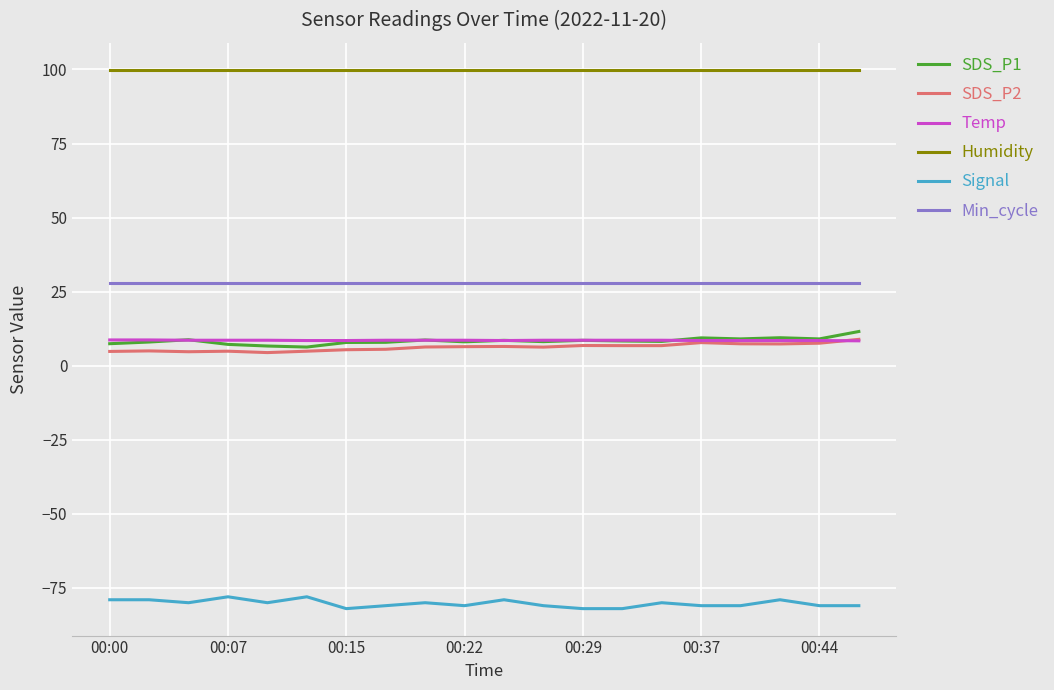

What is the greatest value displayed?

99.9